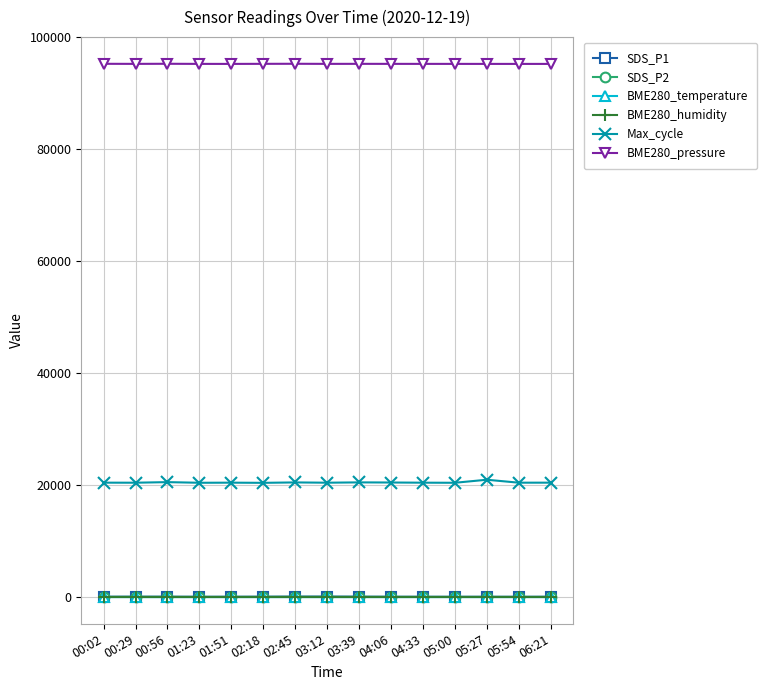

What is the highest value of the Max_cycle series?

20971.0